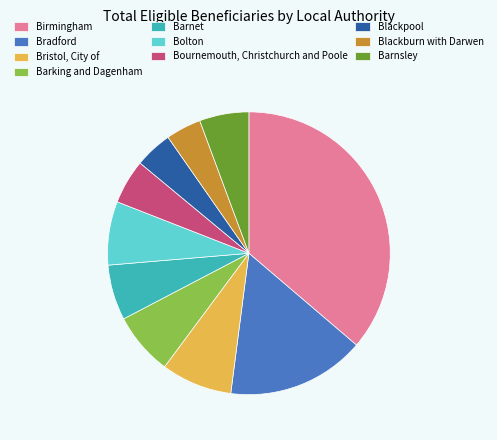

The Bournemouth, Christchurch and Poole slice represents 1% of the pie. True or false?

False